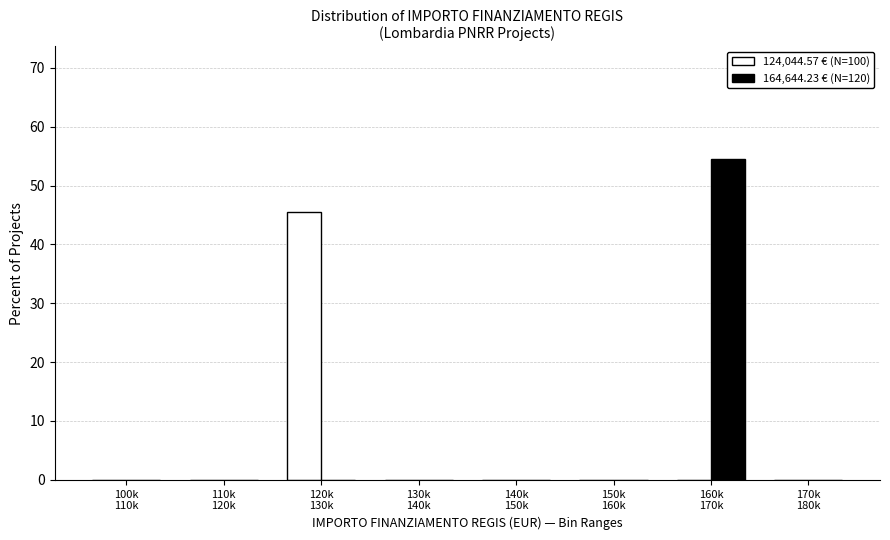

Reading left to right, extract all data points from this chart.

124,044.57 € (N=100): 0.0	0.0	45.5	0.0	0.0	0.0	0.0	0.0
164,644.23 € (N=120): 0.0	0.0	0.0	0.0	0.0	0.0	54.5	0.0